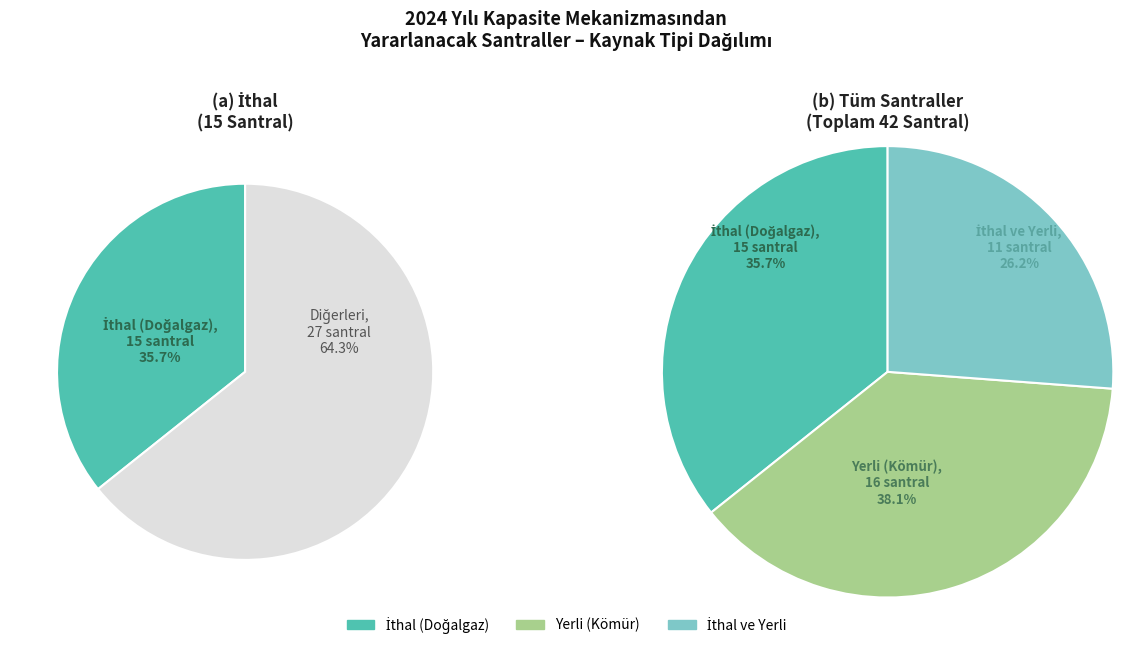

To the nearest percent, what is the difference between the largest and smallest slice percentages?

12%